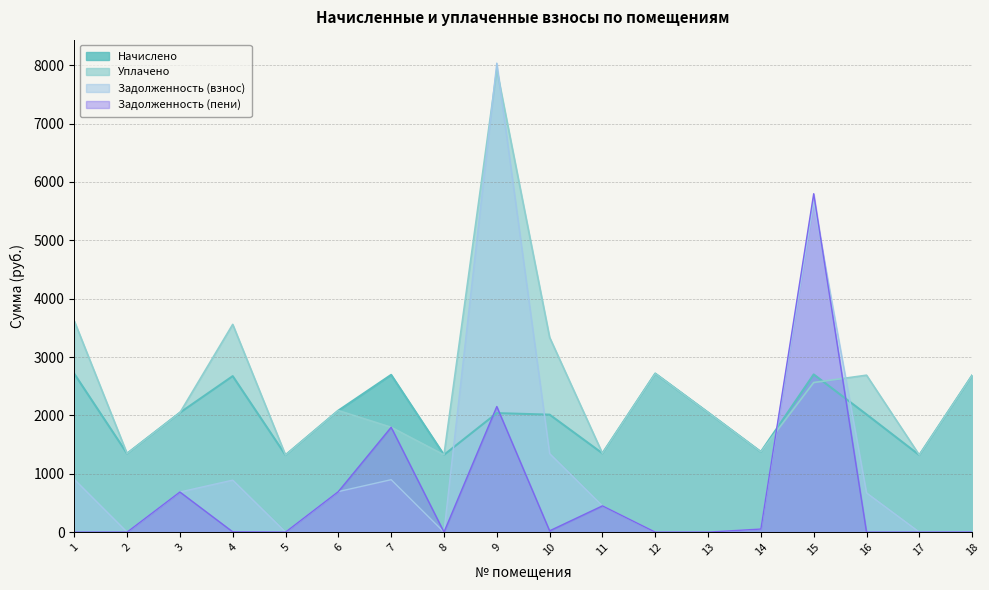

Reading right to left, what are all the values shown in this chart?

Начислено: 18=2684.1	17=1319.9	16=2016.8	15=2702.2	14=1375.3	13=2050.0	12=2717.3	11=1349.4	10=2013.1	9=2038.9	8=1323.6	7=2695.2	6=2083.2	5=1319.9	4=2673.1	3=2046.3	2=1345.8	1=2713.6
Уплачено: 18=2684.1	17=1320.0	16=2689.0	15=2563.2	14=1375.3	13=2050.0	12=2717.3	11=1349.4	10=3336.8	9=7923.2	8=1323.6	7=1796.8	6=2083.2	5=1319.9	4=3559.2	3=2046.3	2=1345.8	1=3618.2
Задолженность (взнос): 18=1.2	17=0.1	16=672.3	15=5659.7	14=52.6	13=0.0	12=0.0	11=449.9	10=1345.9	9=8036.3	8=0.3	7=898.4	6=694.4	5=0.0	4=891.0	3=687.6	2=0.0	1=904.5
Задолженность (пени): 18=1.2	17=0.0	16=0.0	15=5798.7	14=52.6	13=0.0	12=0.0	11=449.9	10=22.2	9=2152.1	8=0.3	7=1796.8	6=694.4	5=0.0	4=4.9	3=687.6	2=0.0	1=0.0